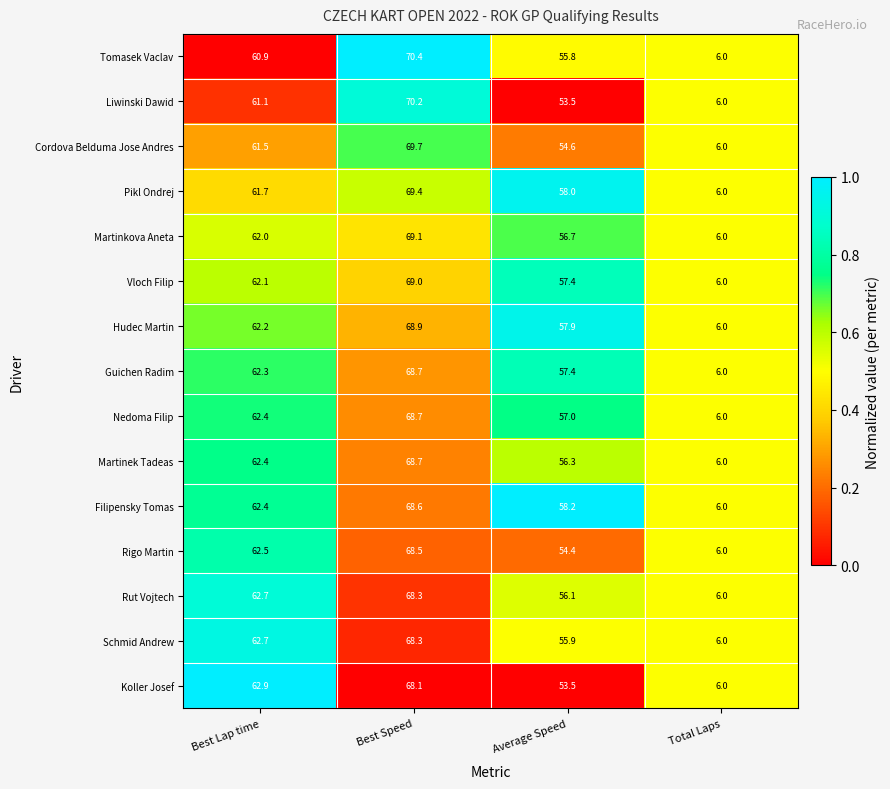

What is the total value across all series at Best Speed?

1034.6